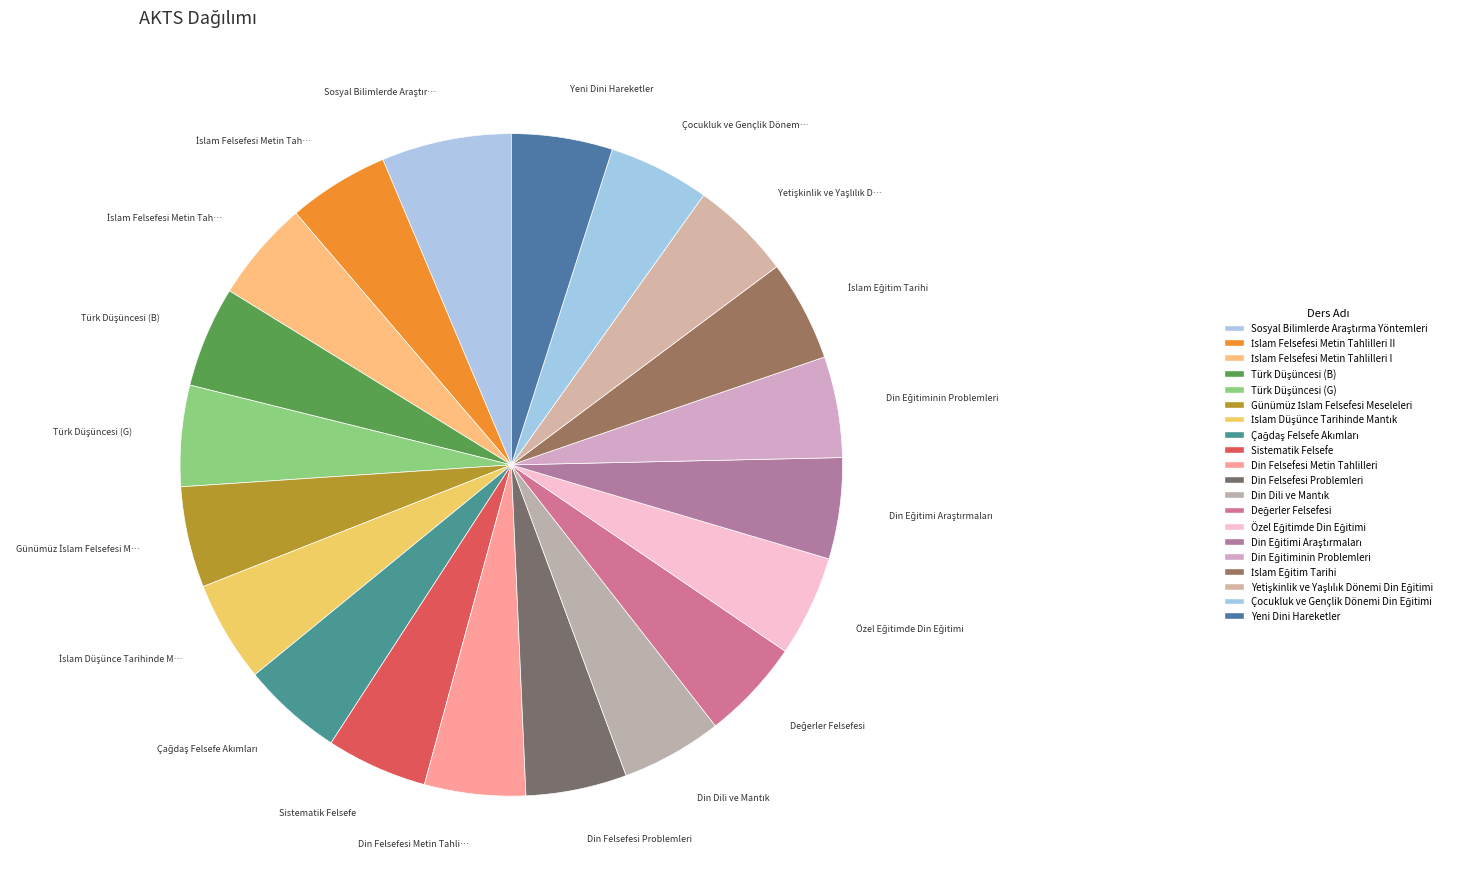

Rank the categories by value from lowest to highest.

İslam Felsefesi Metin Tahlilleri II, İslam Felsefesi Metin Tahlilleri I, Türk Düşüncesi (B), Türk Düşüncesi (G), Günümüz İslam Felsefesi Meseleleri, İslam Düşünce Tarihinde Mantık, Çağdaş Felsefe Akımları, Sistematik Felsefe, Din Felsefesi Metin Tahlilleri, Din Felsefesi Problemleri, Din Dili ve Mantık, Değerler Felsefesi, Özel Eğitimde Din Eğitimi, Din Eğitimi Araştırmaları, Din Eğitiminin Problemleri, İslam Eğitim Tarihi, Yetişkinlik ve Yaşlılık Dönemi Din Eğitimi, Çocukluk ve Gençlik Dönemi Din Eğitimi, Yeni Dini Hareketler, Sosyal Bilimlerde Araştırma Yöntemleri